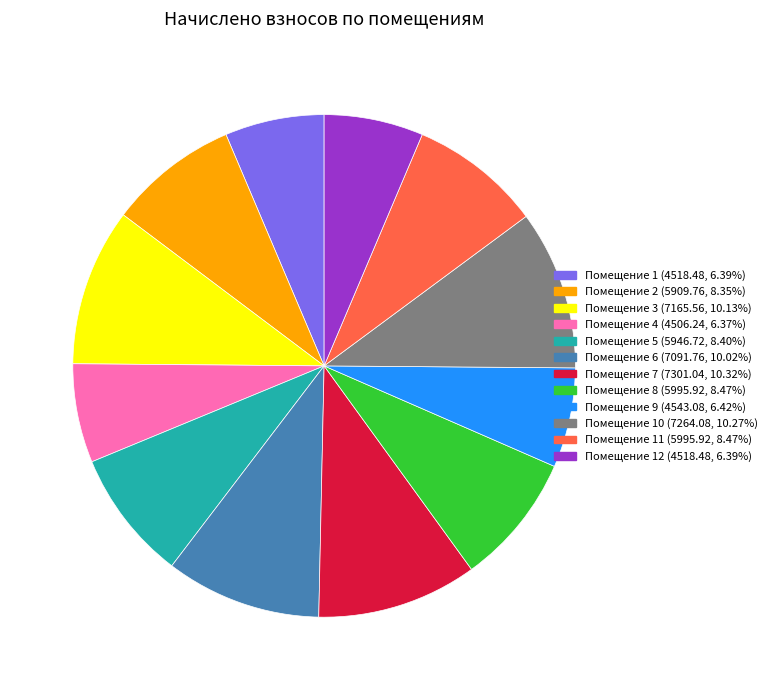

Does Помещение 11 (5995.92, 8.47%) represent more than half of the total?

No